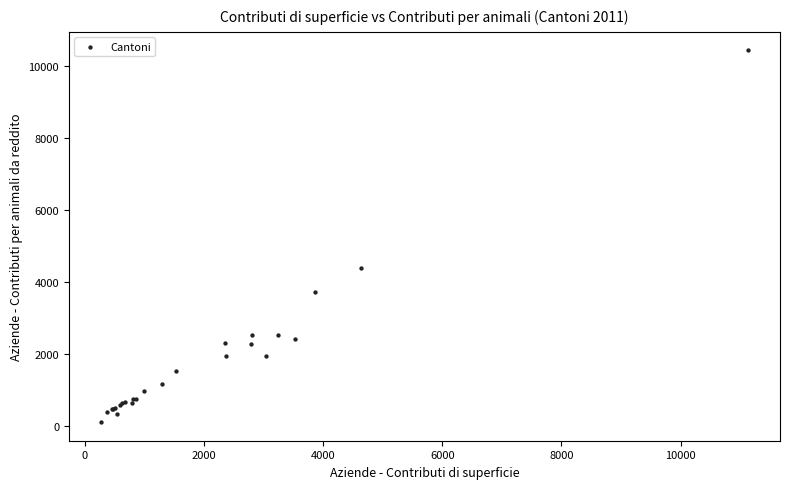

What Y value in the scatter plot is closest to 5268?

4381